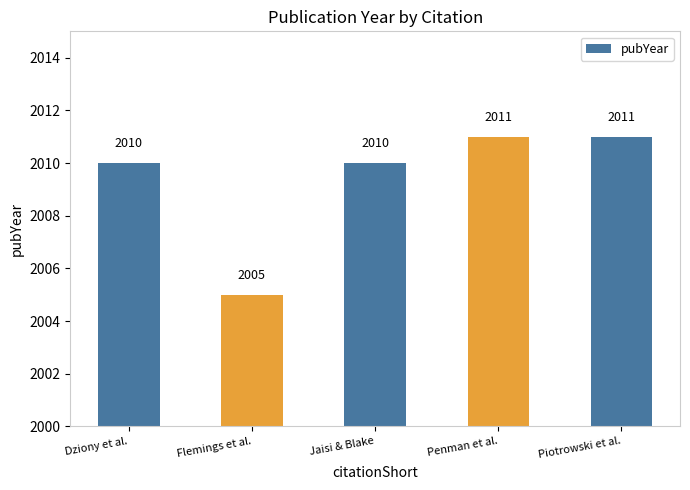

Which category has the lowest value across all series?

Flemings et al.